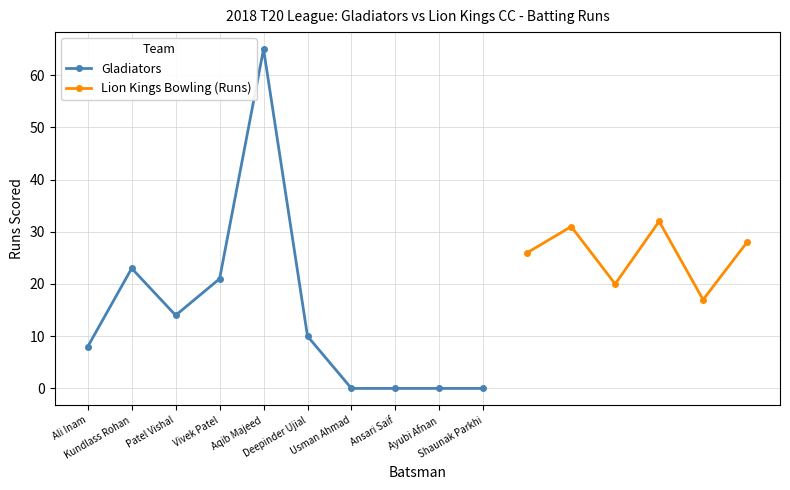

What is the label of the 5th point from the right?

Deepinder Ujial